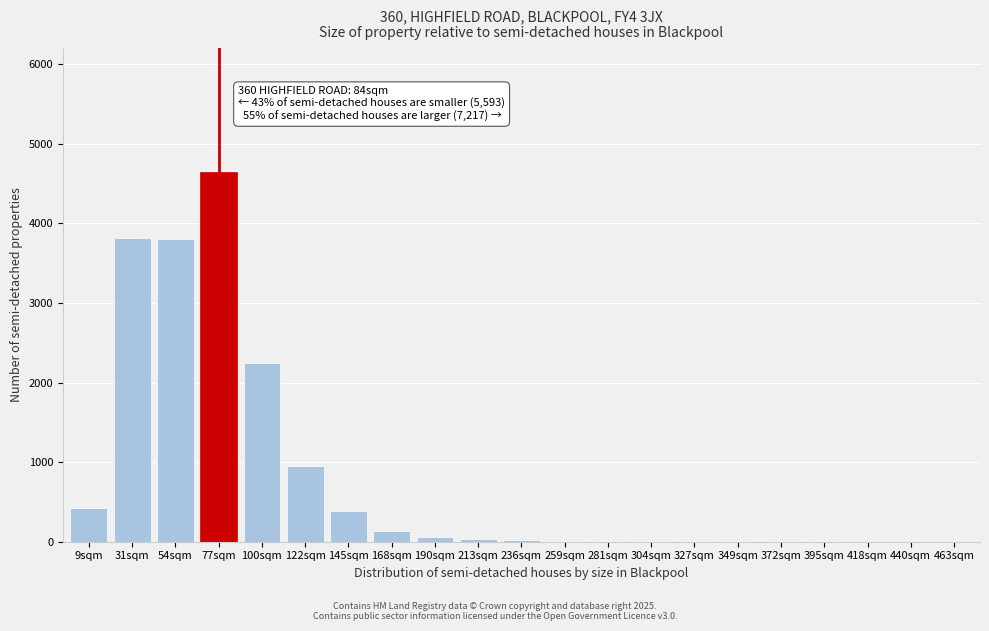

Where is the data nearest to the value 2325?

100sqm